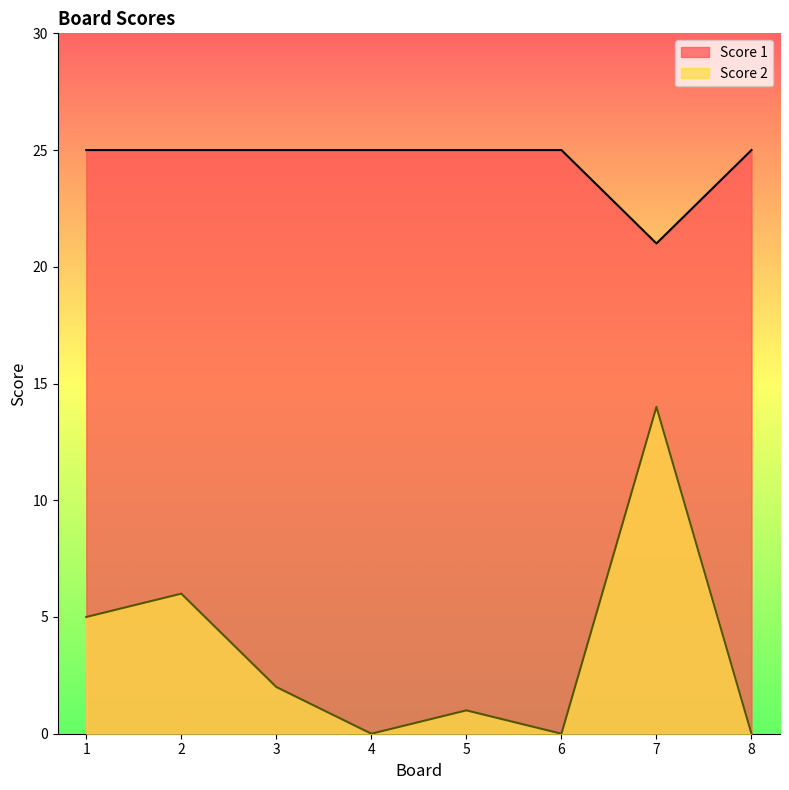

Reading left to right, list all the values displayed in this chart.

Score 1: 1=25	2=25	3=25	4=25	5=25	6=25	7=21	8=25
Score 2: 1=5	2=6	3=2	4=0	5=1	6=0	7=14	8=0